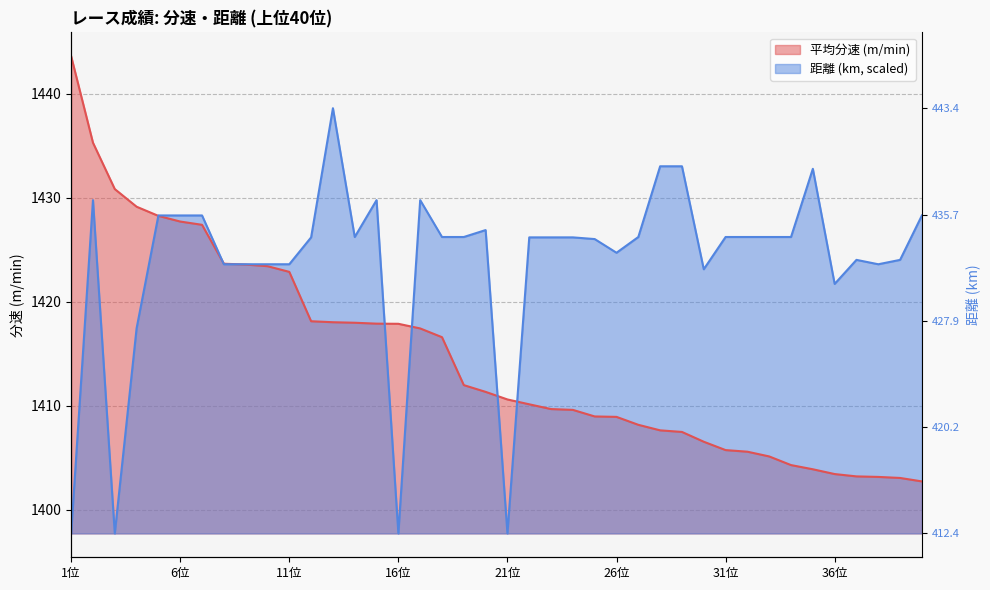

Rank the series at 22位 from lowest to highest value.

平均分速, 距離